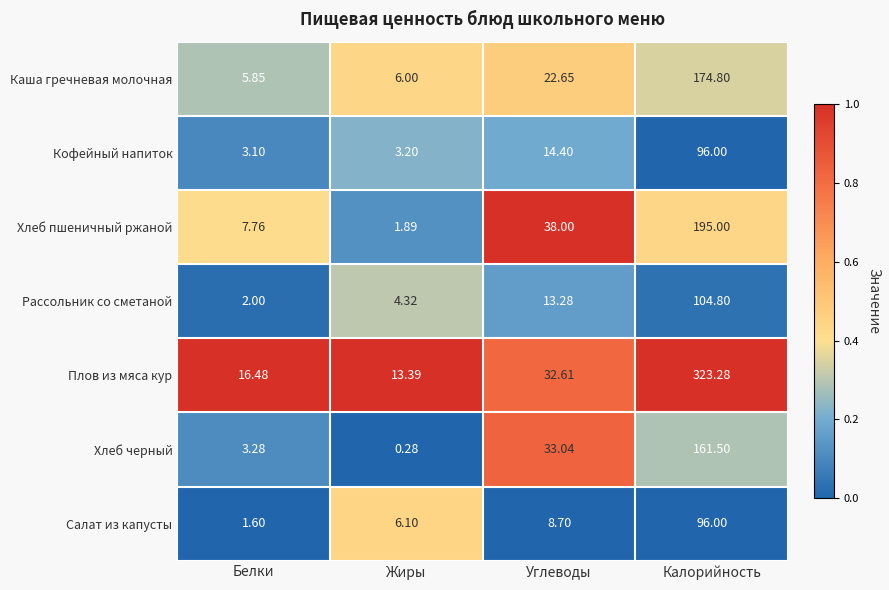

At Жиры, list the series in order from smallest to largest.

Хлеб черный, Хлеб пшеничный ржаной, Кофейный напиток, Рассольник со сметаной, Каша гречневая молочная, Салат из капусты, Плов из мяса кур